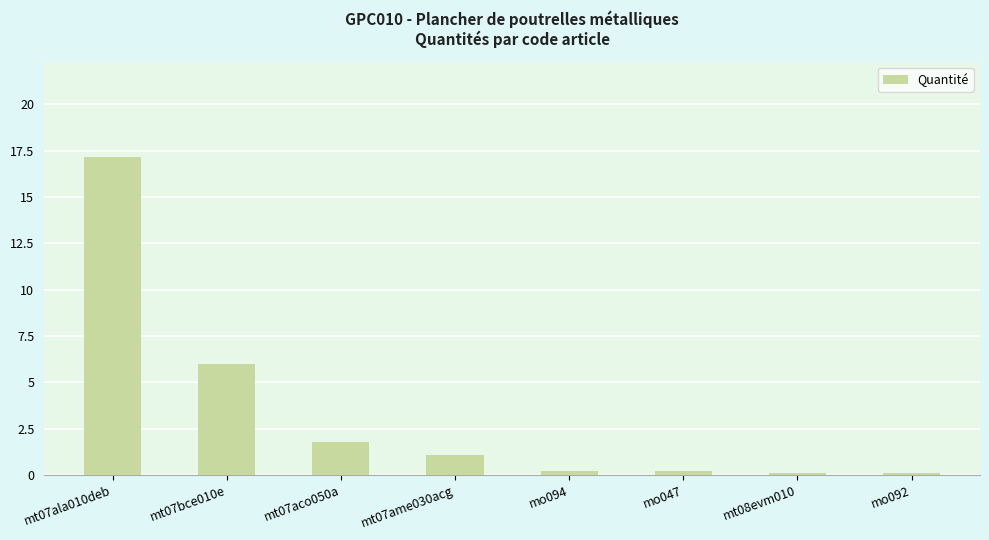

The value at mo092 is 0.1. True or false?

True